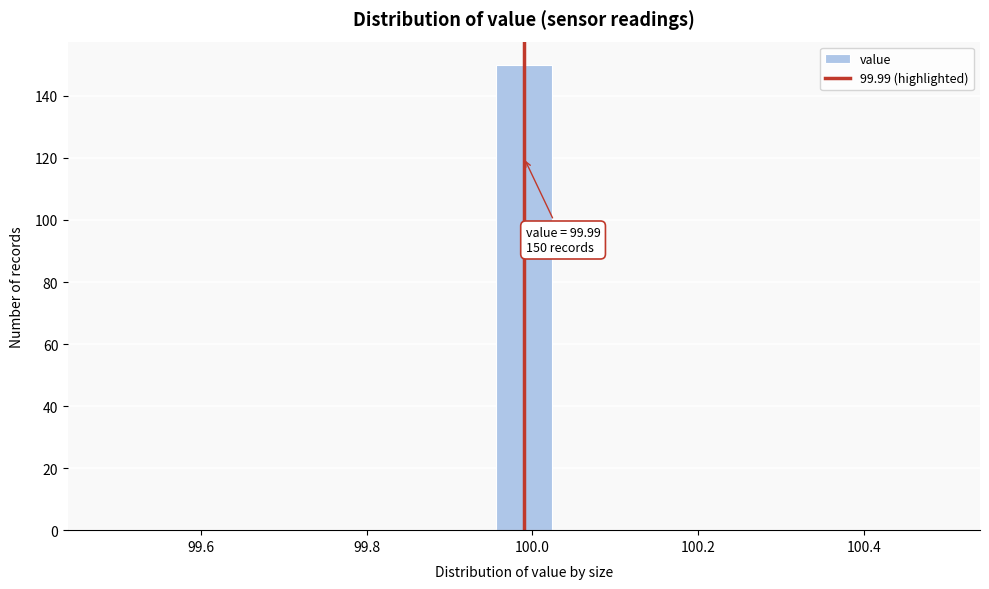

Around what value on the x-axis is the tallest bar? Give the approximate position of its centre, as read against the axis.

100.00